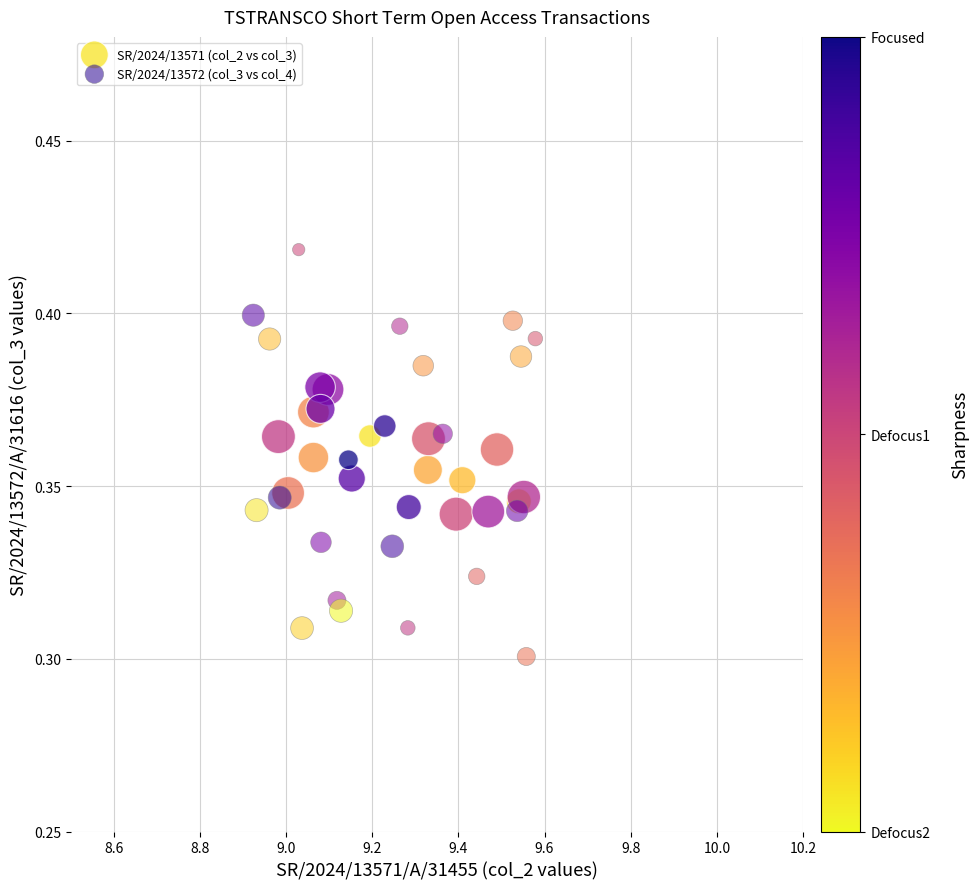

Which series has the widest spread of Y values?

SR/2024/13572 (col_3 vs col_4)